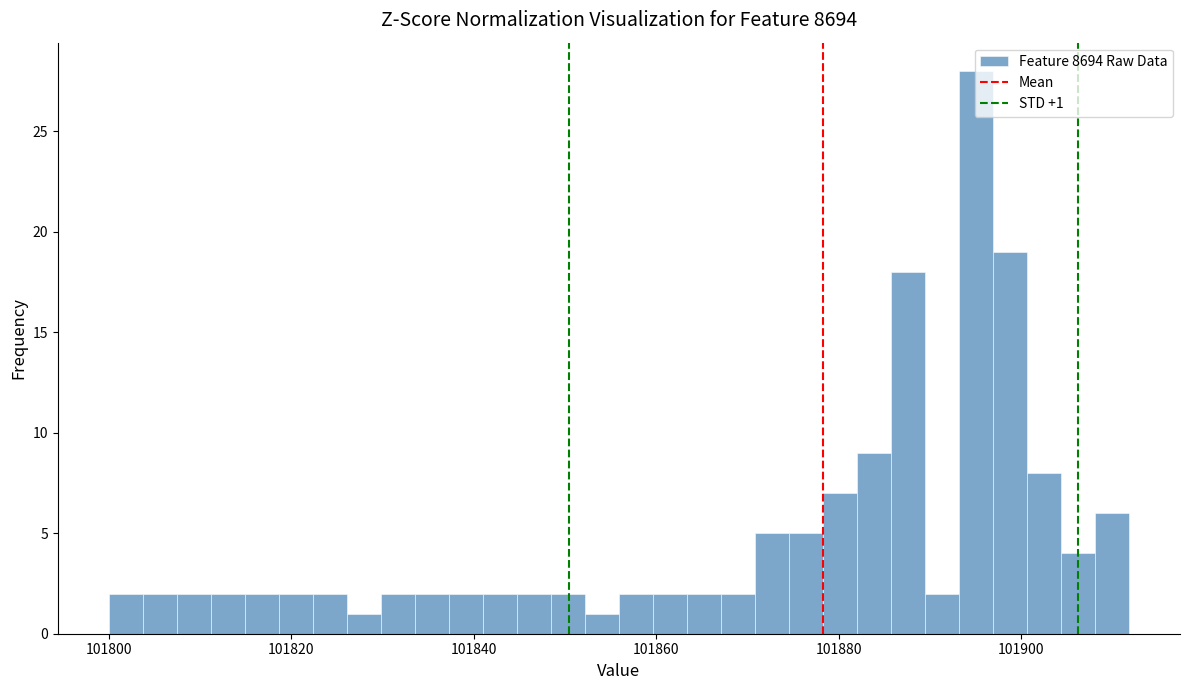

Read against the x-axis, roughly where is the centre of the tallest bar?

101896